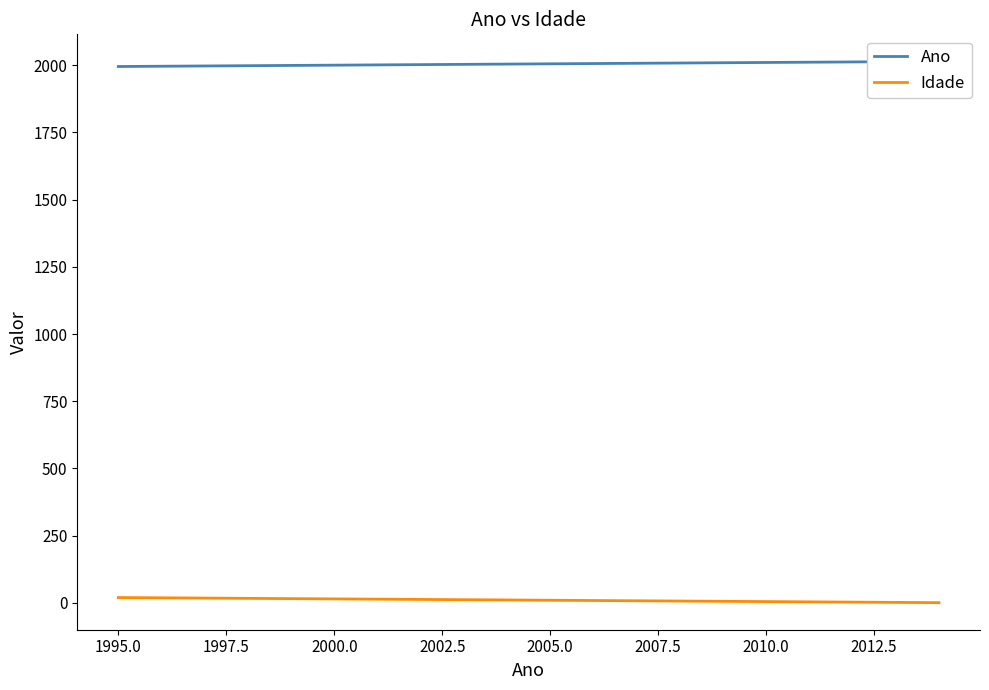

What are all the series names shown in the legend?

Ano, Idade